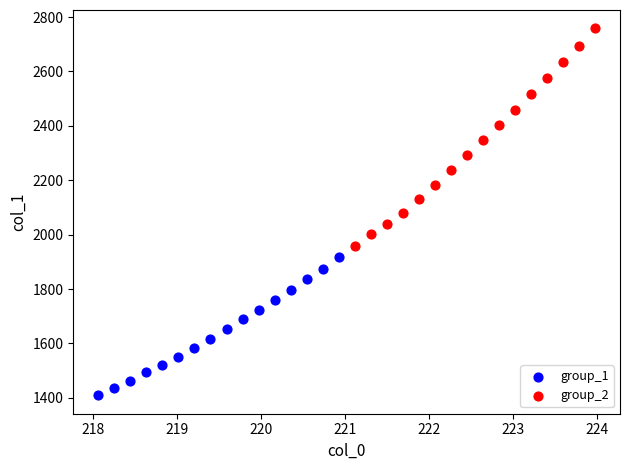

Which series contains the lowest Y value?

group_1